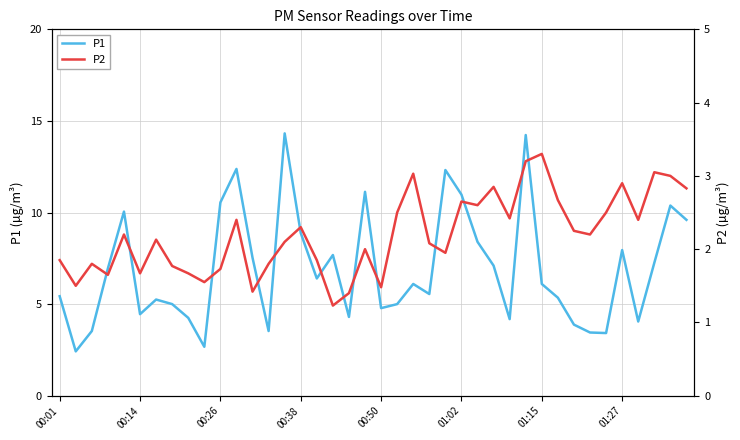

What is the difference between the P1 values at 37 and 16?

0.8